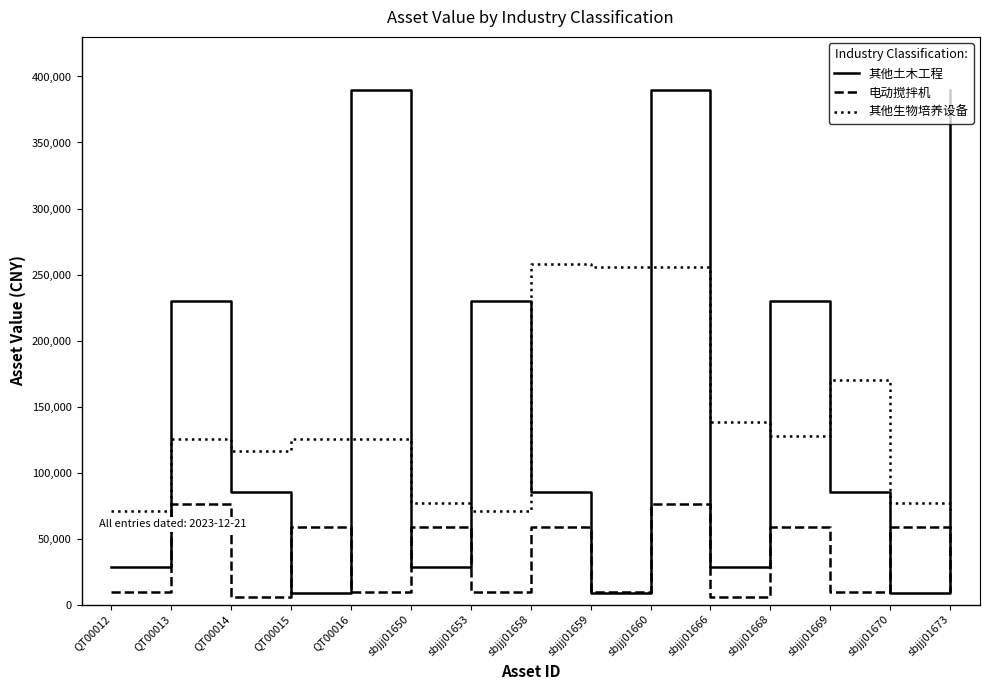

The value of 其他生物培养设备 at sbjjj01650 is 105725. True or false?

False